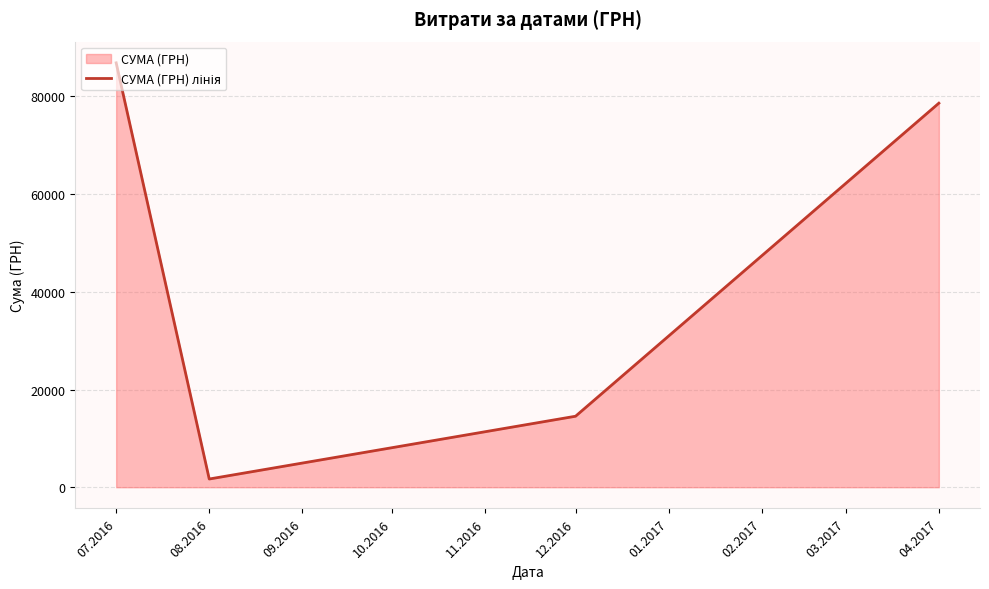

The chart shows a value of 1681.0 at 08.2016. True or false?

True